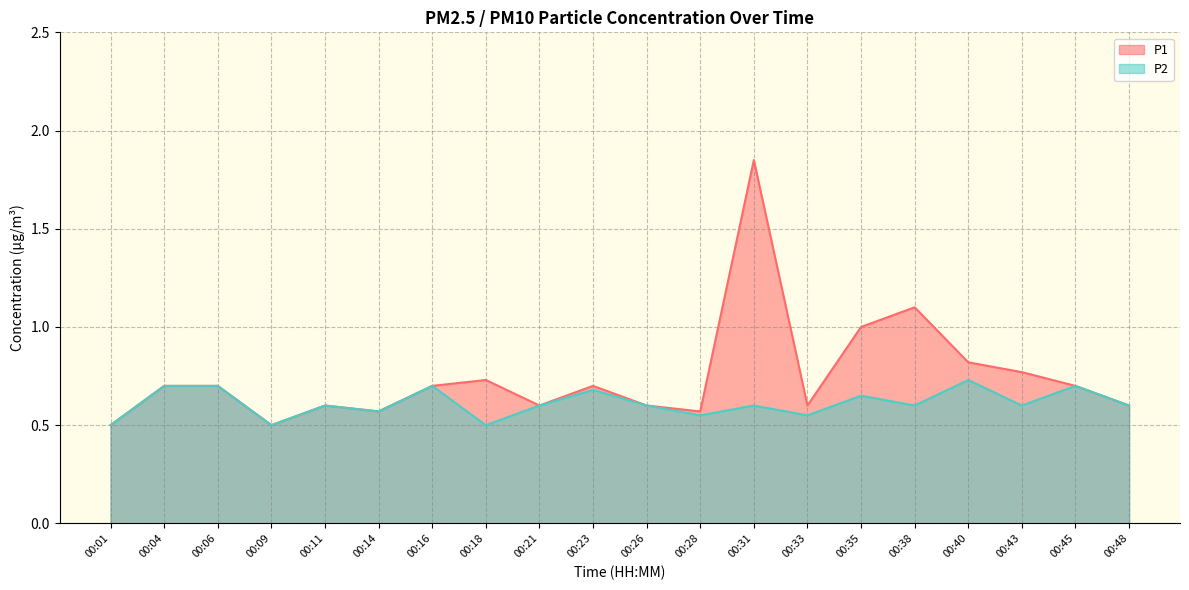

Reading right to left, what are all the values shown in this chart?

P1: 00:48=0.6	00:45=0.7	00:43=0.8	00:40=0.8	00:38=1.1	00:35=1.0	00:33=0.6	00:31=1.9	00:28=0.6	00:26=0.6	00:23=0.7	00:21=0.6	00:18=0.7	00:16=0.7	00:14=0.6	00:11=0.6	00:09=0.5	00:06=0.7	00:04=0.7	00:01=0.5
P2: 00:48=0.6	00:45=0.7	00:43=0.6	00:40=0.7	00:38=0.6	00:35=0.7	00:33=0.6	00:31=0.6	00:28=0.6	00:26=0.6	00:23=0.7	00:21=0.6	00:18=0.5	00:16=0.7	00:14=0.6	00:11=0.6	00:09=0.5	00:06=0.7	00:04=0.7	00:01=0.5